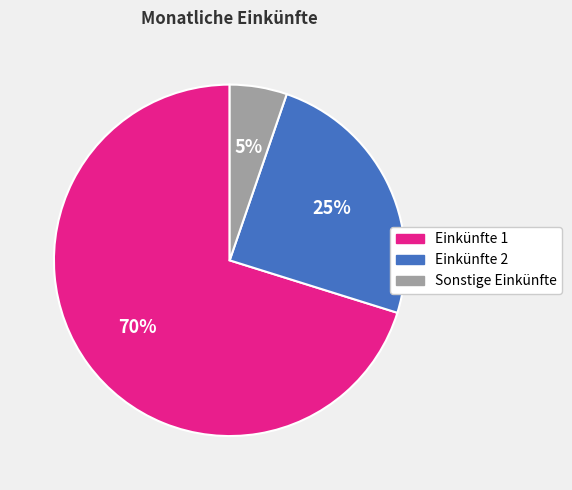

Combined, do Einkünfte 2 and Einkünfte 1 account for over 50%?

Yes